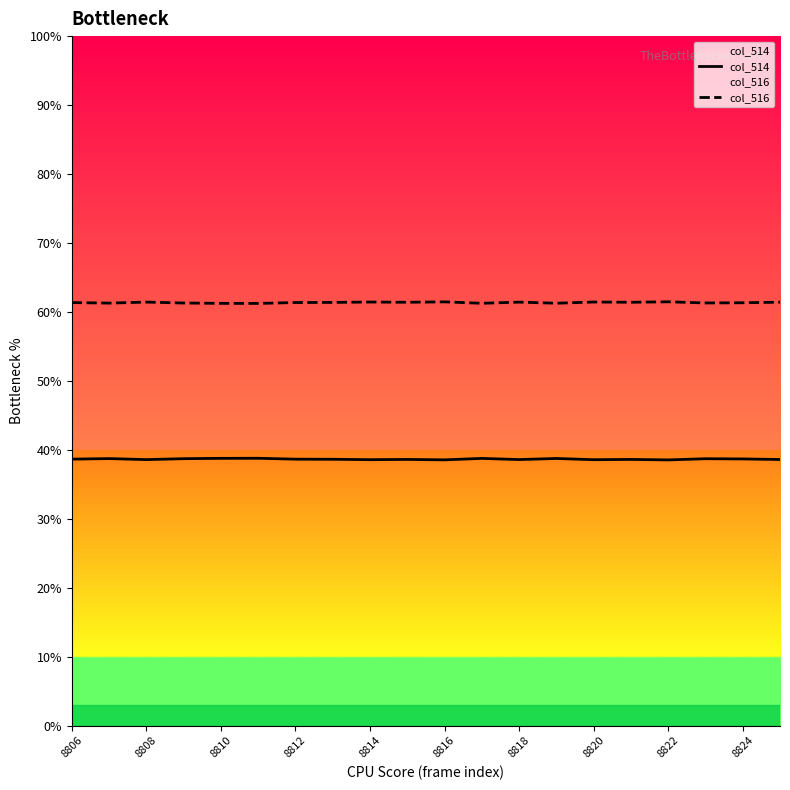

What is the minimum value shown in the chart?

38.5